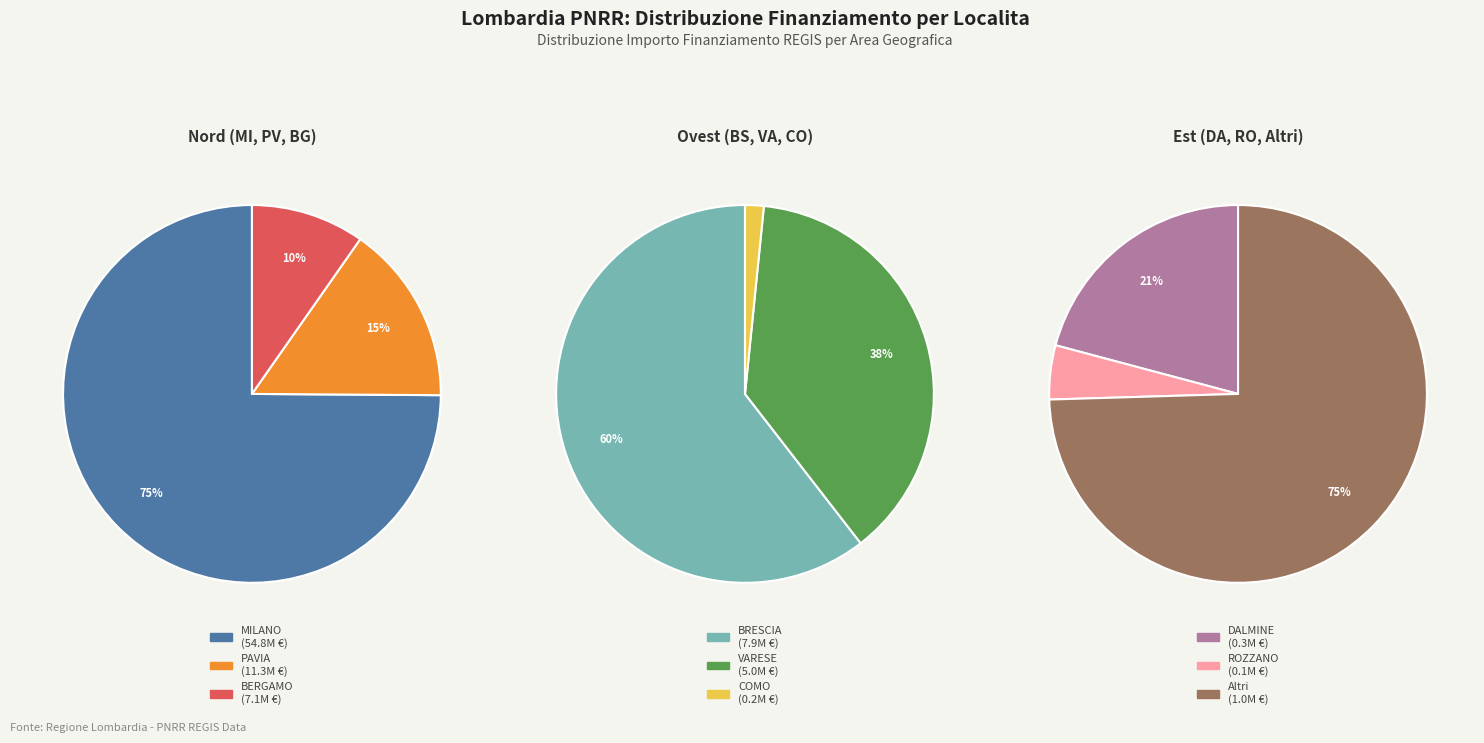

What is the smallest slice in the pie chart?

2